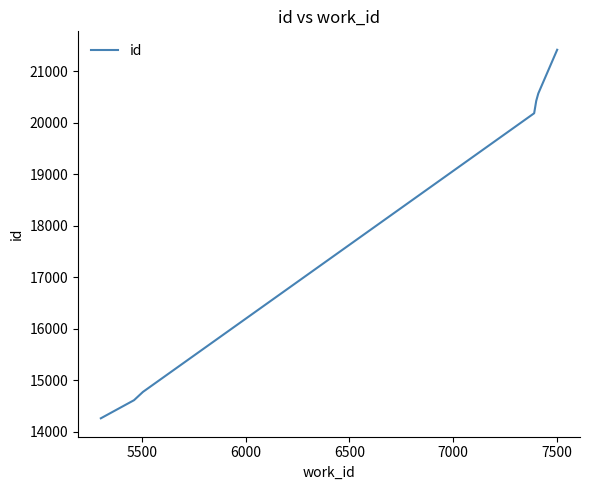

True or false: there are more than 2 points higher than both neighbors.

False